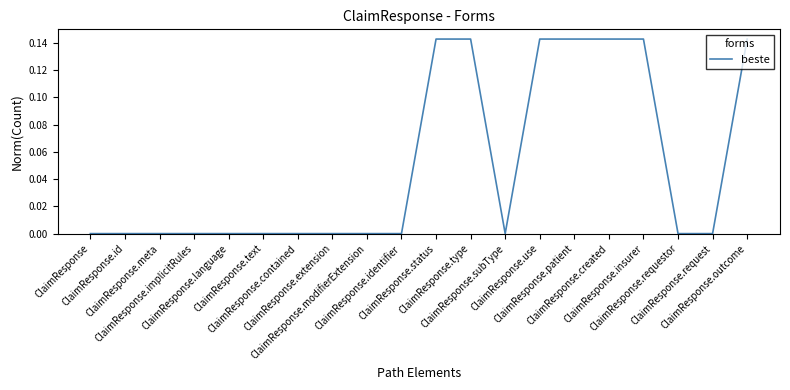

Is this an area chart (filled region under the line)?

No